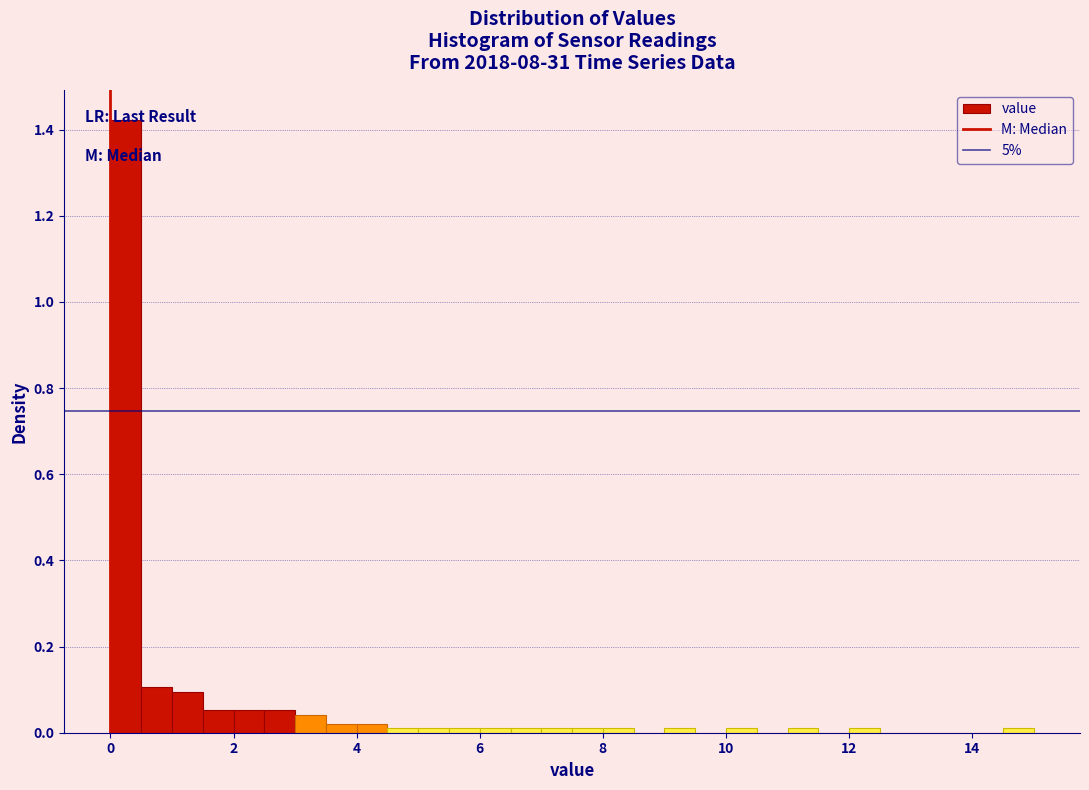

Around what value on the x-axis is the tallest bar? Give the approximate position of its centre, as read against the axis.

0.2